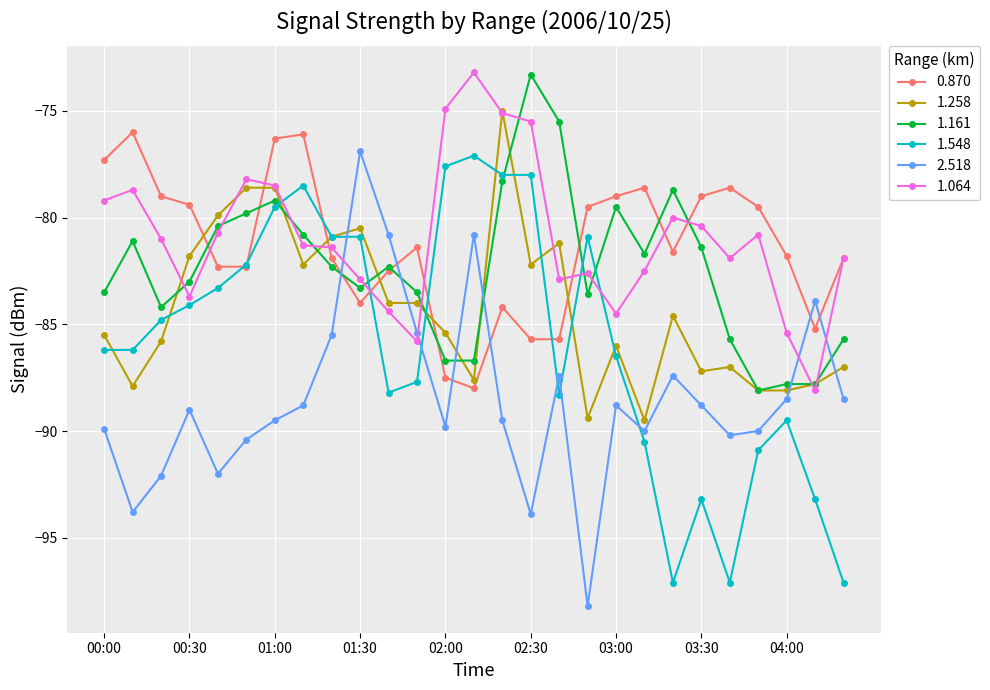

What is the value of the 0.870 point at the 25th from the left?

-81.8